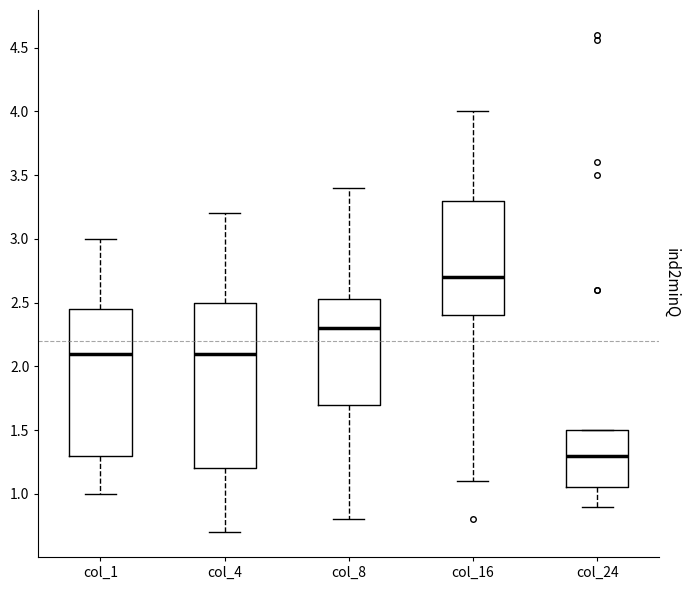

Where does the lower whisker of the box for col_16 end on the y-axis? The values are not printed on the chart, so give them approximately, as read against the axis.

1.10